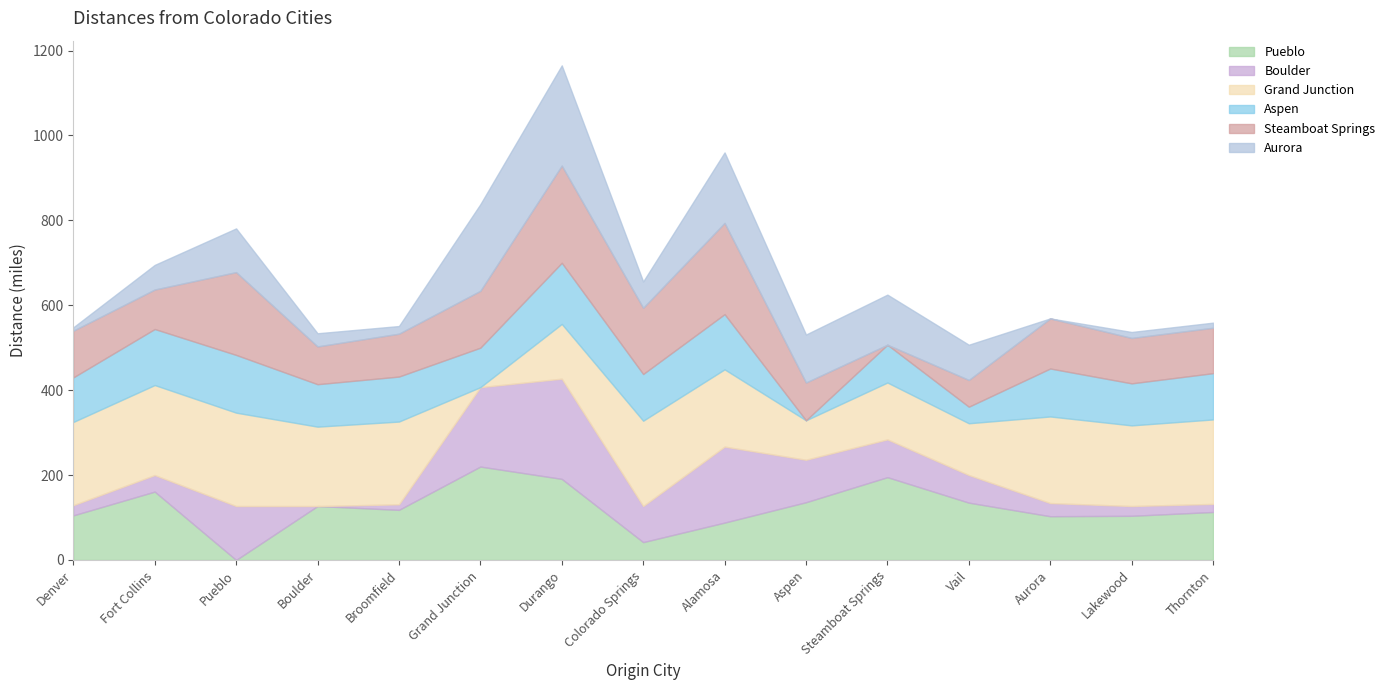

Between which two adjacent categories do Pueblo and Steamboat Springs first intersect?

Denver and Fort Collins